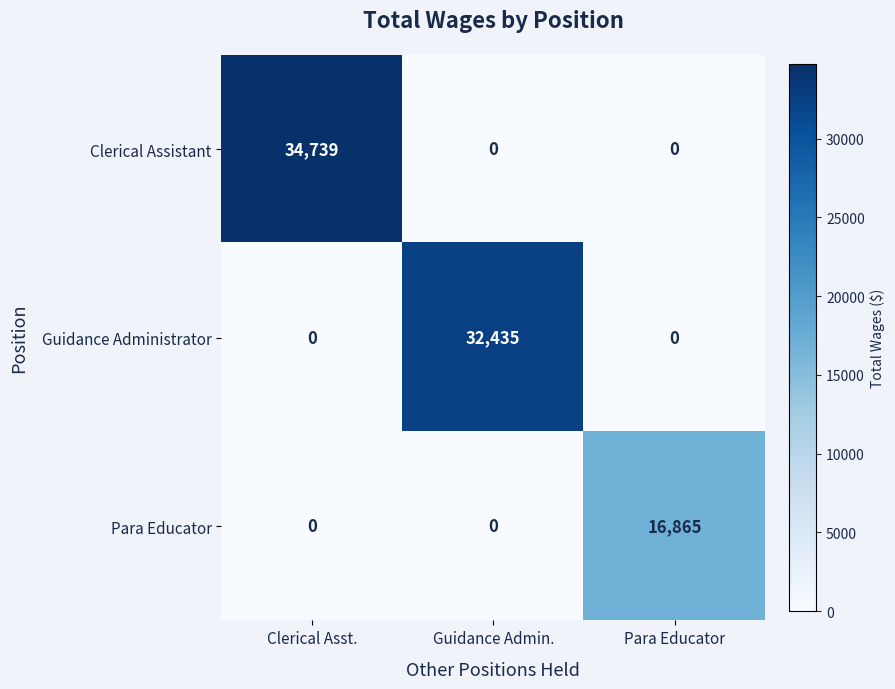

Rank the series by their maximum value, from lowest to highest.

Para Educator, Guidance Administrator, Clerical Assistant